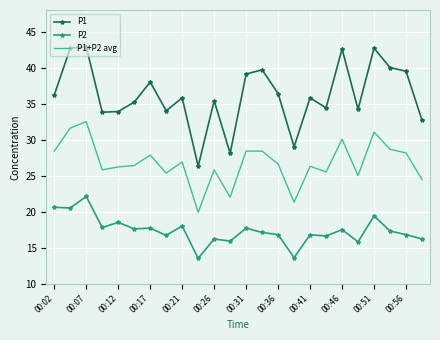

Rank the series by their maximum value, from highest to lowest.

P1, P1+P2 avg, P2